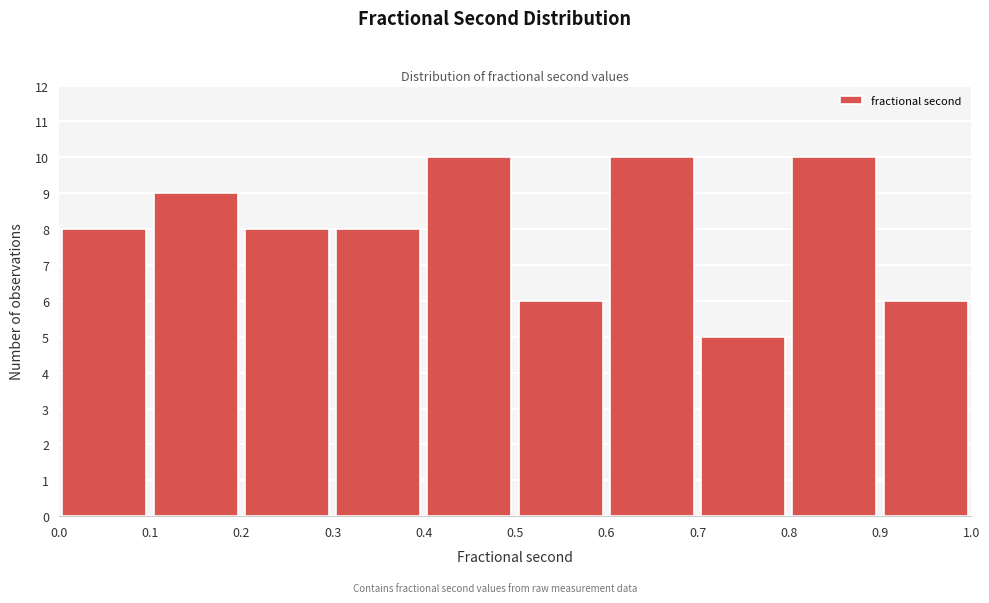

Reading left to right, transcribe this chart: for each bar, give the range it covers on the x-axis and its height. The values are not printed on the chart, so give them approximately, as read against the axis.

0.0 to 0.1: 8
0.1 to 0.2: 9
0.2 to 0.3: 8
0.3 to 0.4: 8
0.4 to 0.5: 10
0.5 to 0.6: 6
0.6 to 0.7: 10
0.7 to 0.8: 5
0.8 to 0.9: 10
0.9 to 1.0: 6